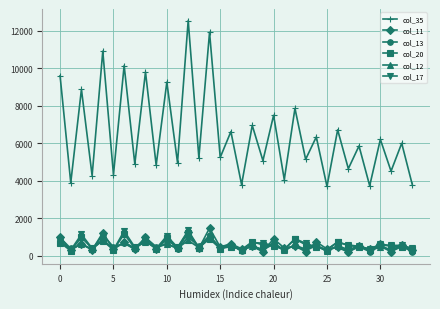

What is the minimum value for col_17?

313